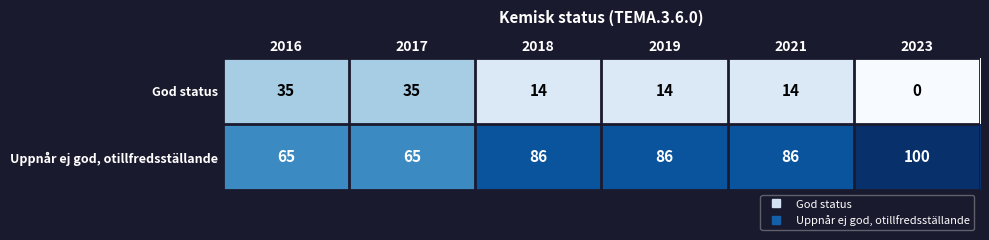

What is the sum of the Uppnår ej god, otillfredsställande values at 2023 and 2016?

165